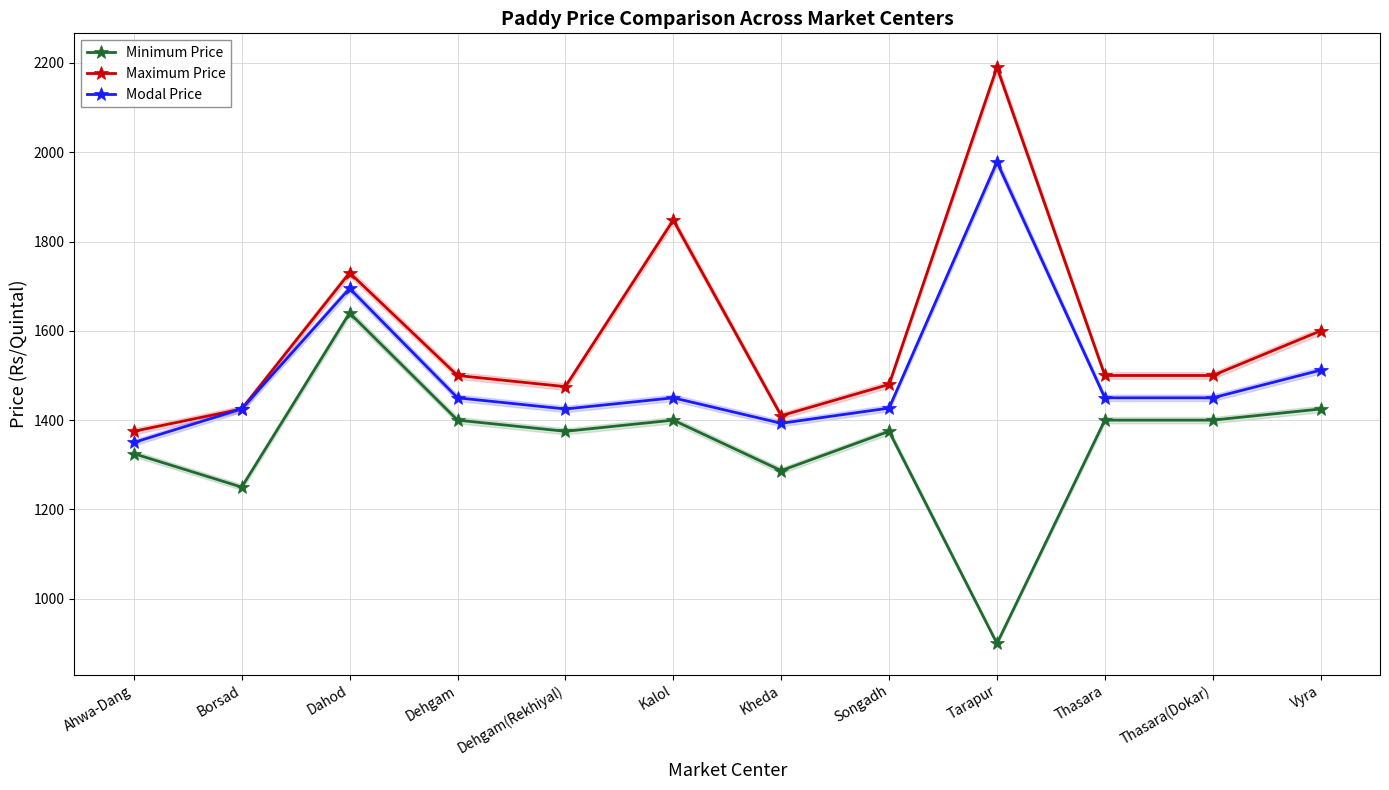

Rank the categories by Maximum Price value from lowest to highest.

Ahwa-Dang, Kheda, Borsad, Dehgam(Rekhiyal), Songadh, Dehgam, Thasara, Thasara(Dokar), Vyra, Dahod, Kalol, Tarapur